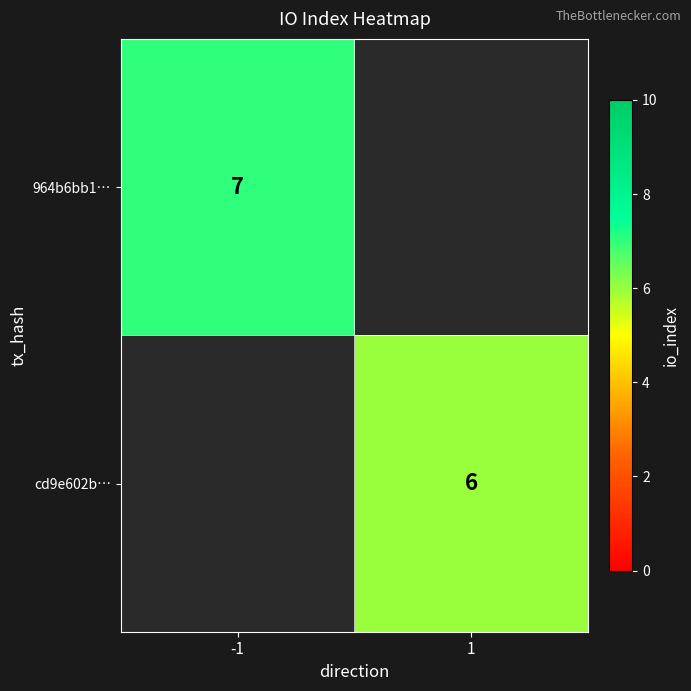

At which category does the chart reach its minimum across all series?

1